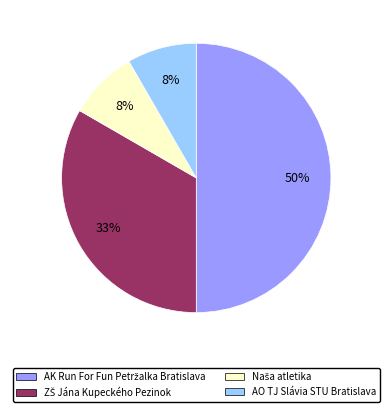

To the nearest percent, what portion does AO TJ Slávia STU Bratislava represent?

8%